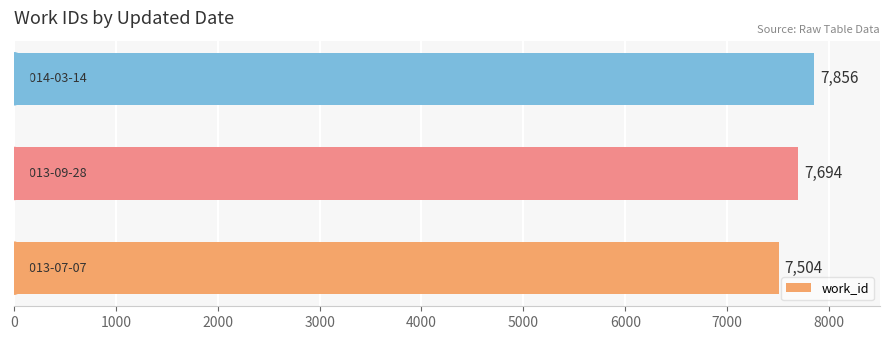

Reading bottom to top, transcribe all the data shown in this chart.

7504	7694	7856